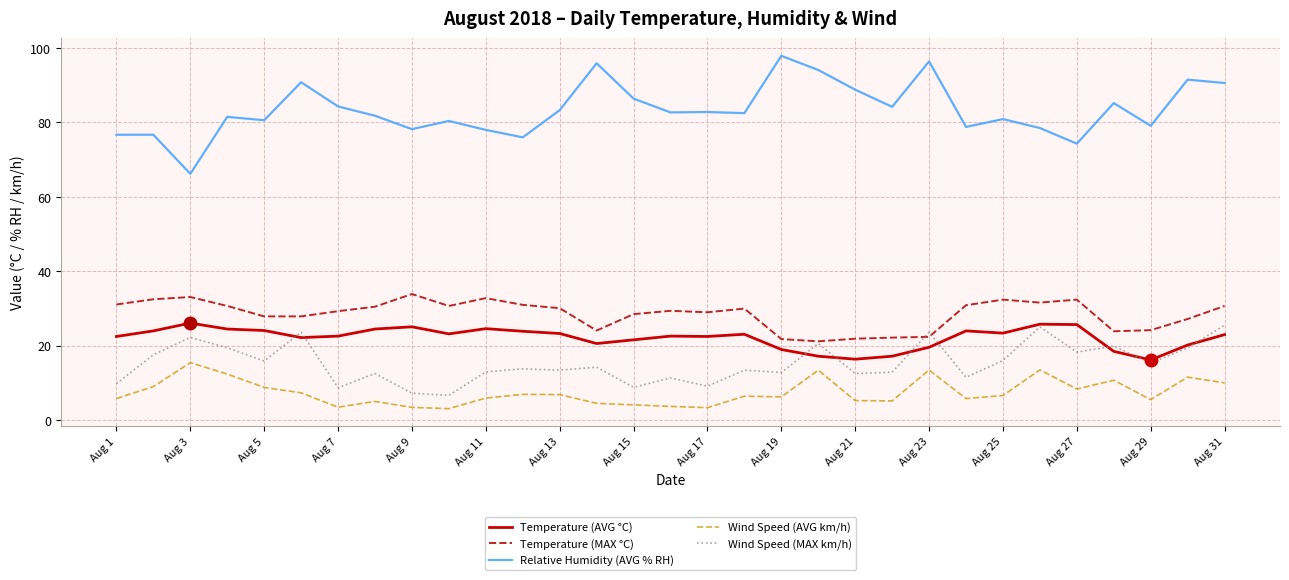

What is the highest value of the Wind Speed (MAX km/h) series?

25.5